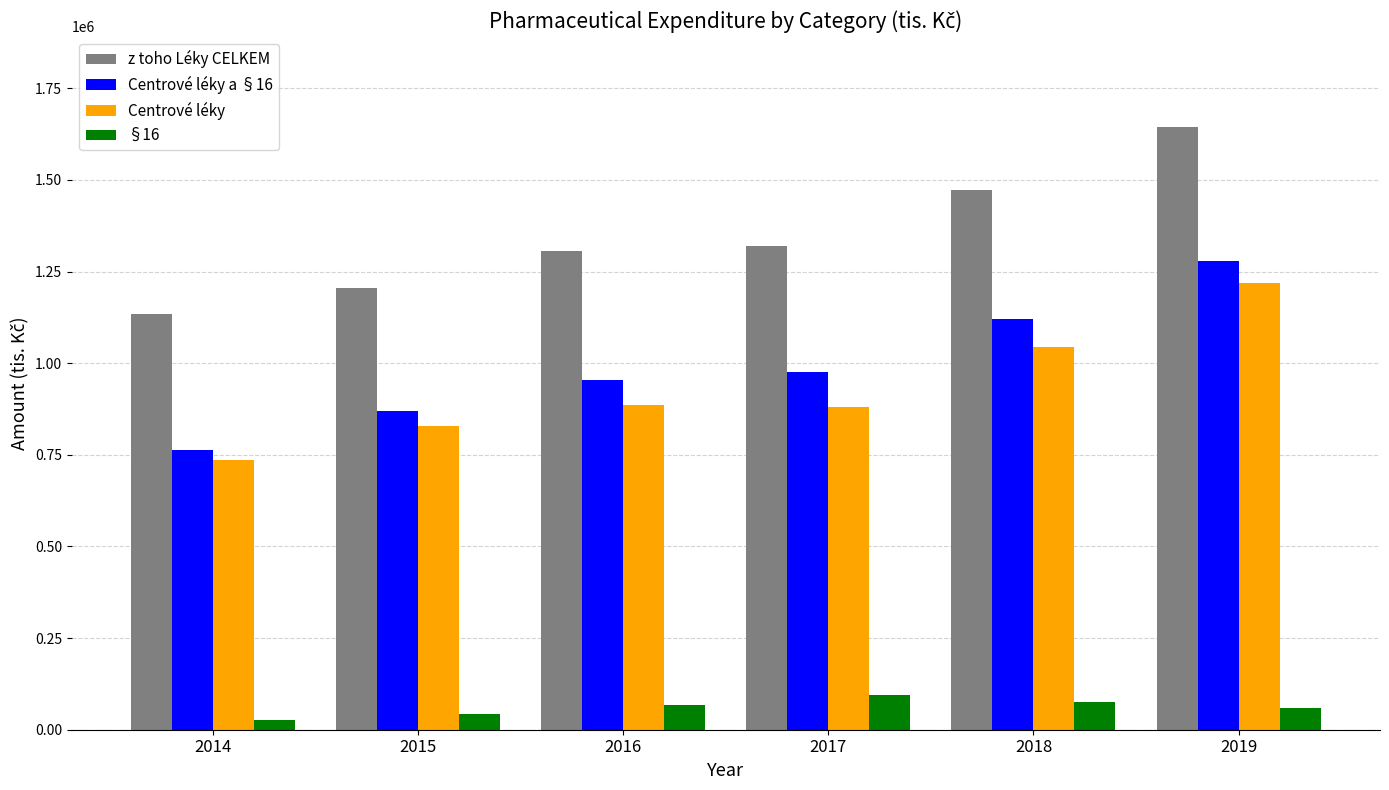

At which label does §16 reach its minimum?

2014